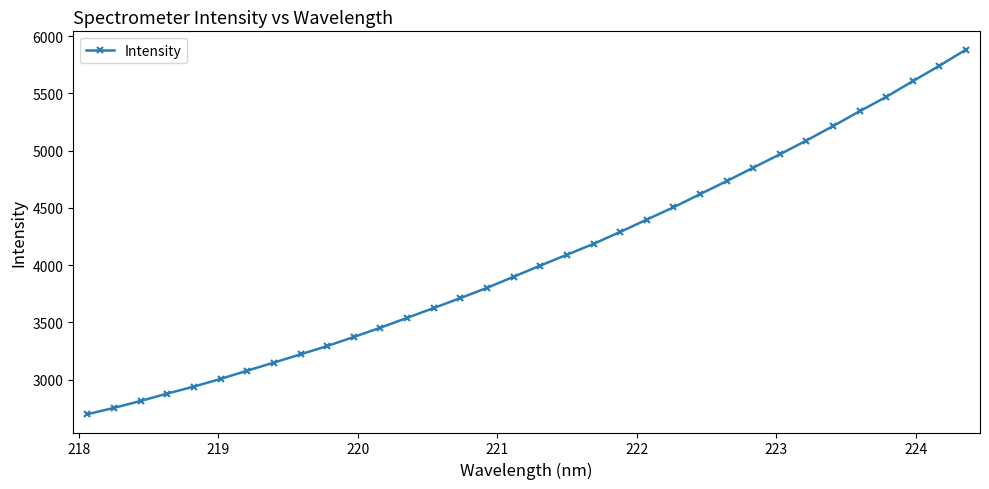

What is the average value?

4065.6